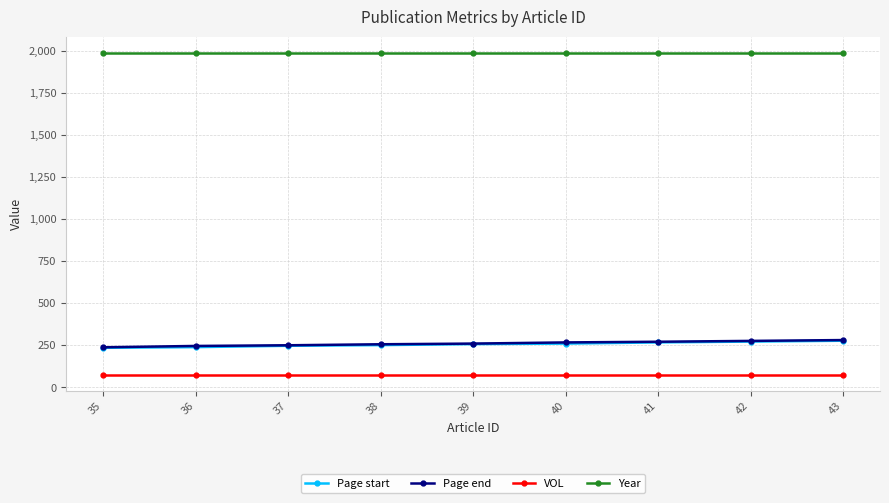

Count the number of data series in this chart.

4